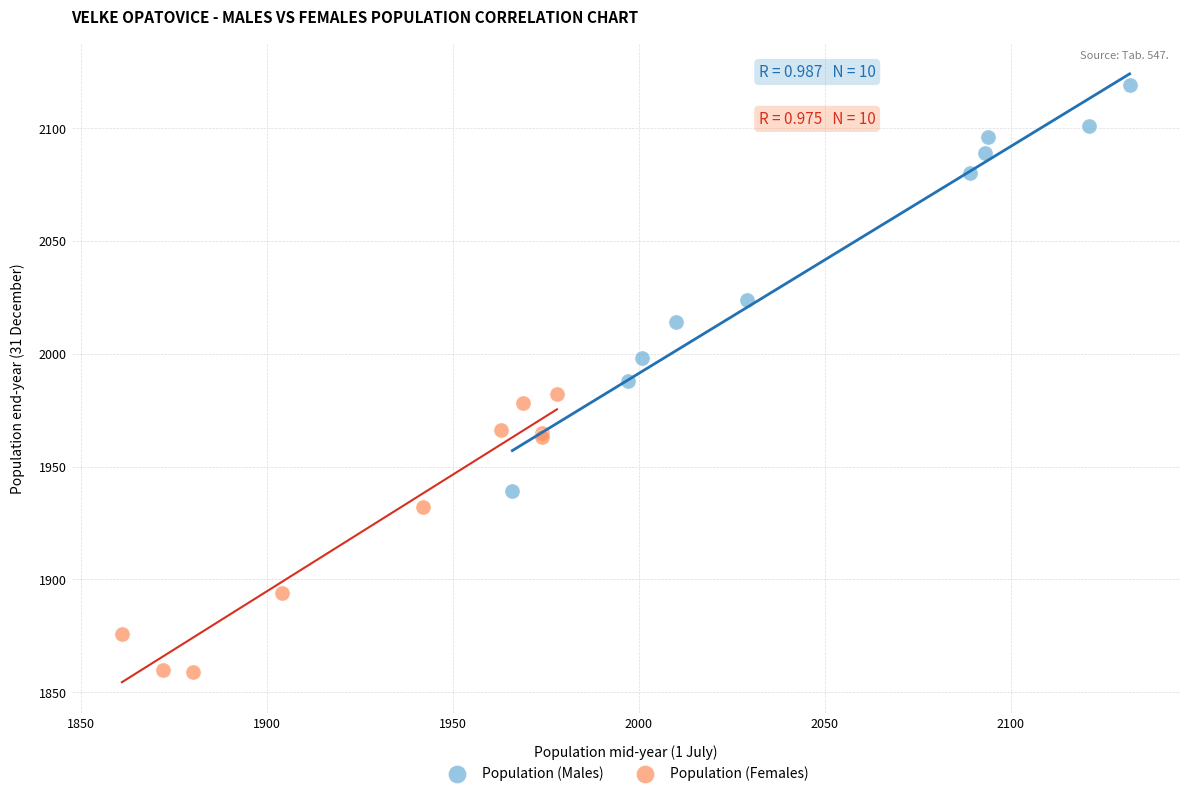

Which series contains the lowest Y value?

Population (Females)